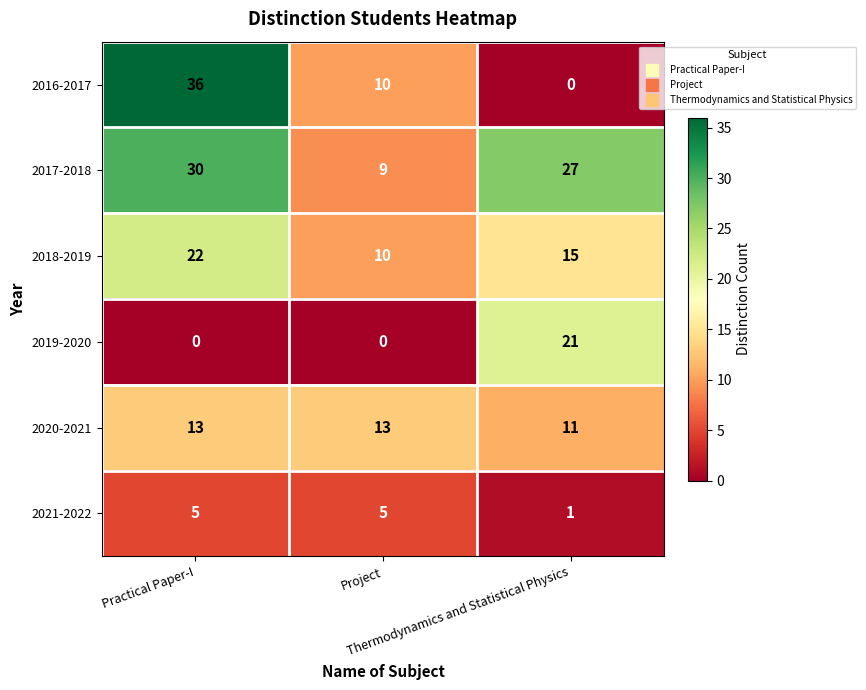

Which series has the largest range (max minus min)?

2016-2017